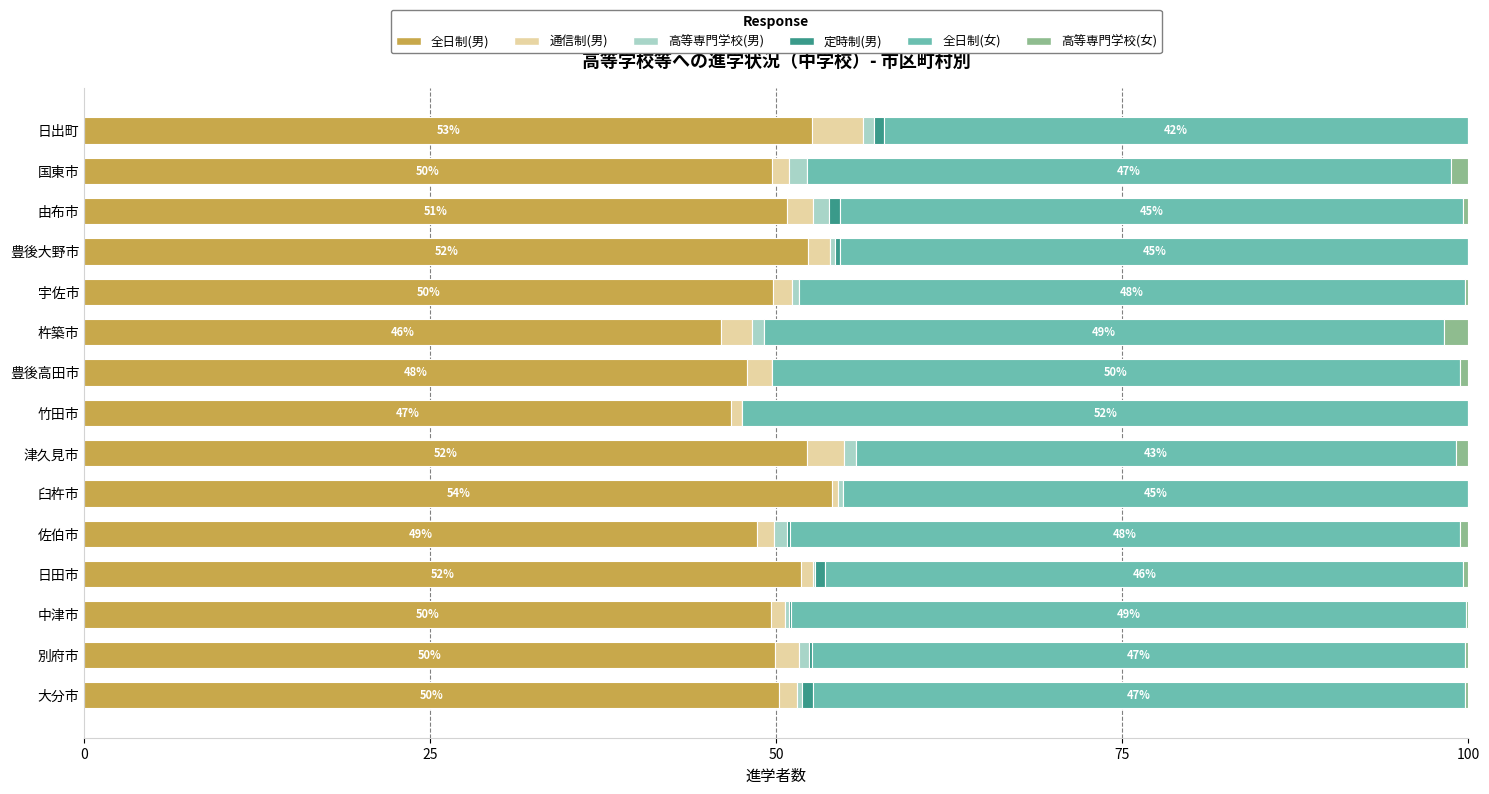

True or false: 全日制(男) has a value of 49.7 at 中津市.

True